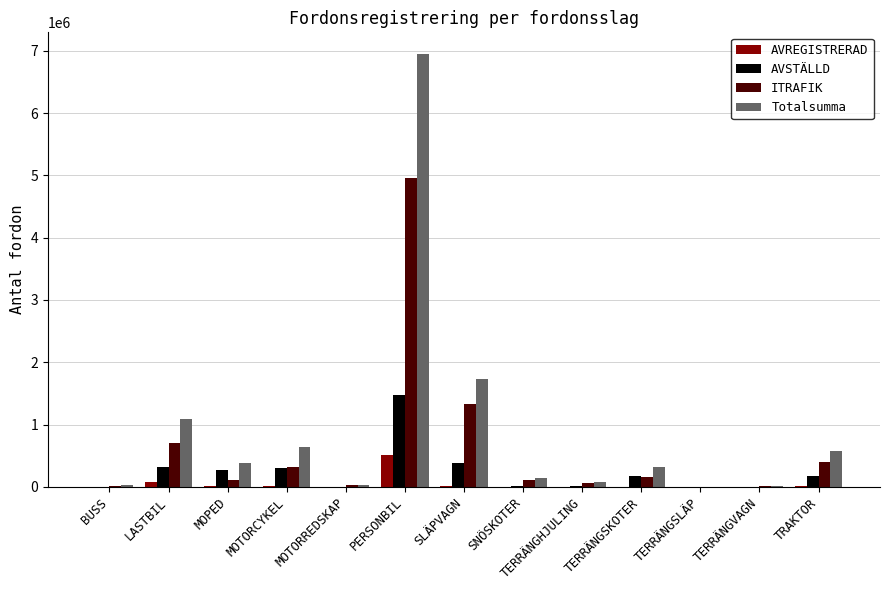

What is the difference between the AVSTÄLLD values at TERRÄNGSLÄP and TERRÄNGVAGN?

4716